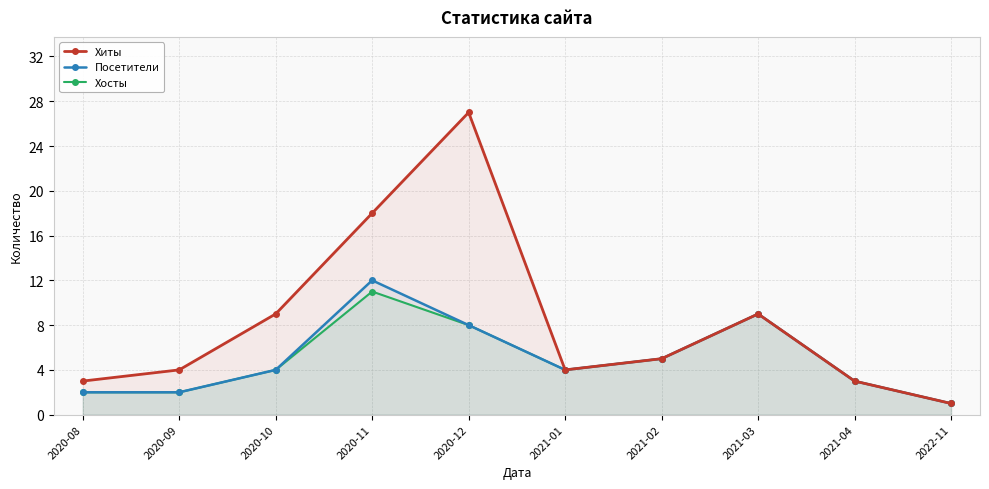

How many lines are shown in the chart?

3